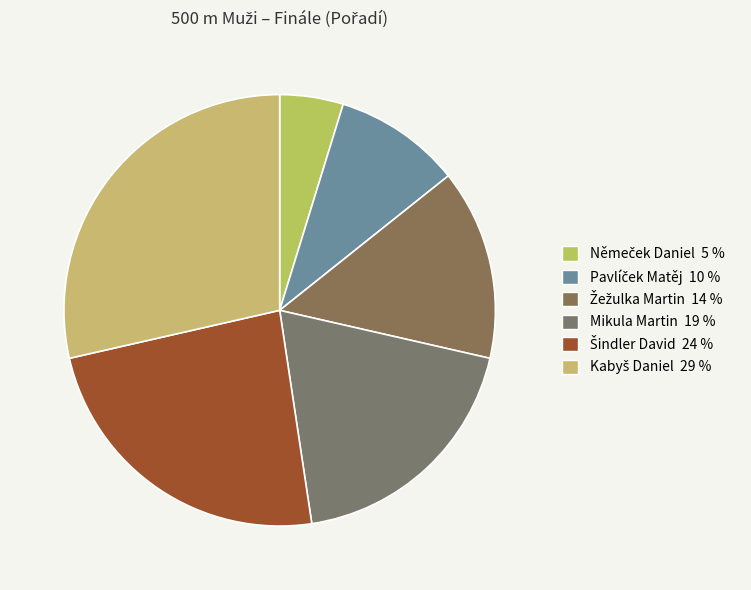

How many slices are in this pie chart?

6